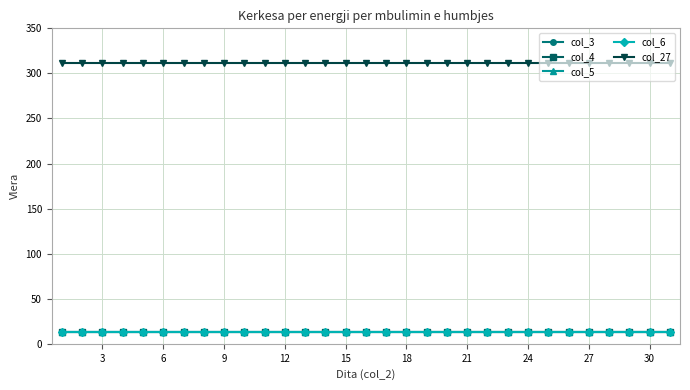

Is this an area chart (filled region under the line)?

No